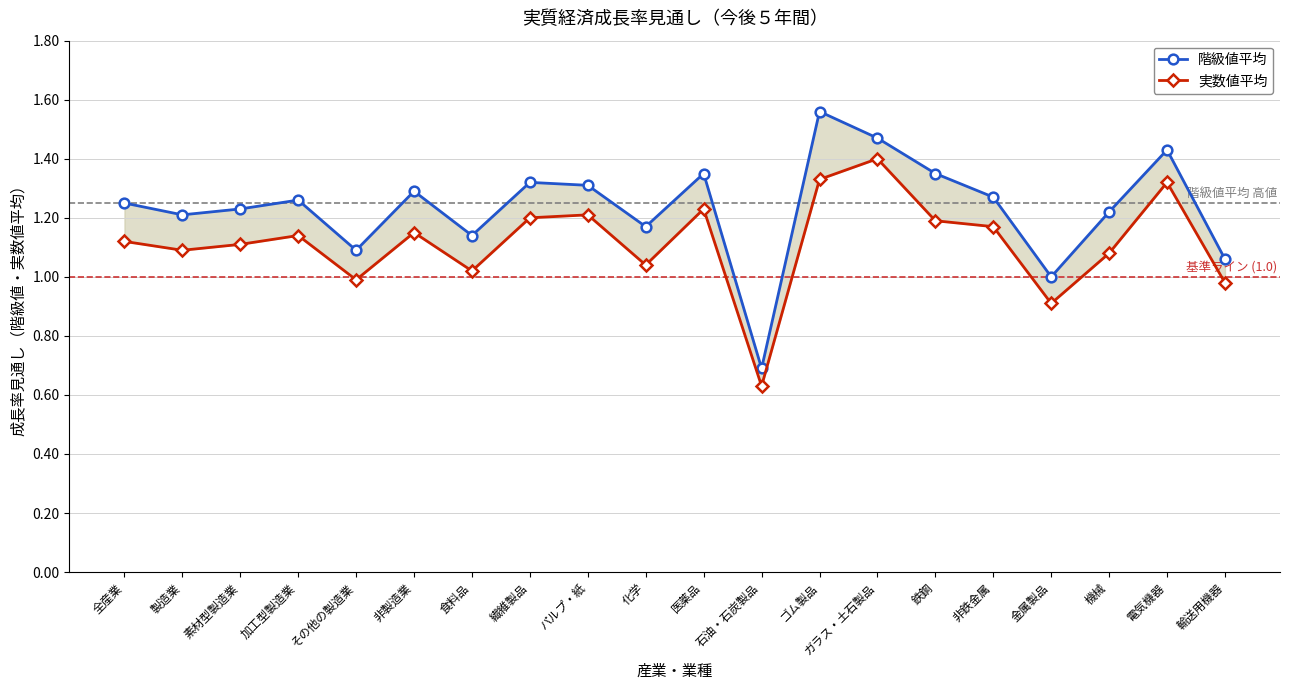

Rank the series by their maximum value, from highest to lowest.

階級値平均, 実数値平均